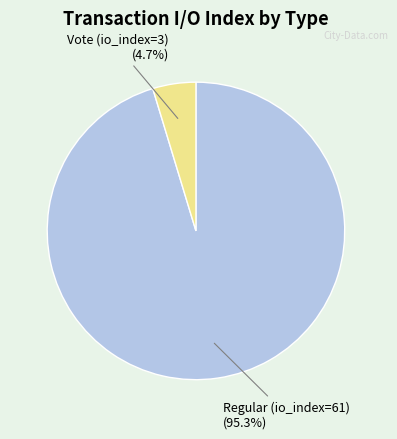

To the nearest percent, what is the difference between the Regular (io_index=61) and Vote (io_index=3) slice percentages?

91%